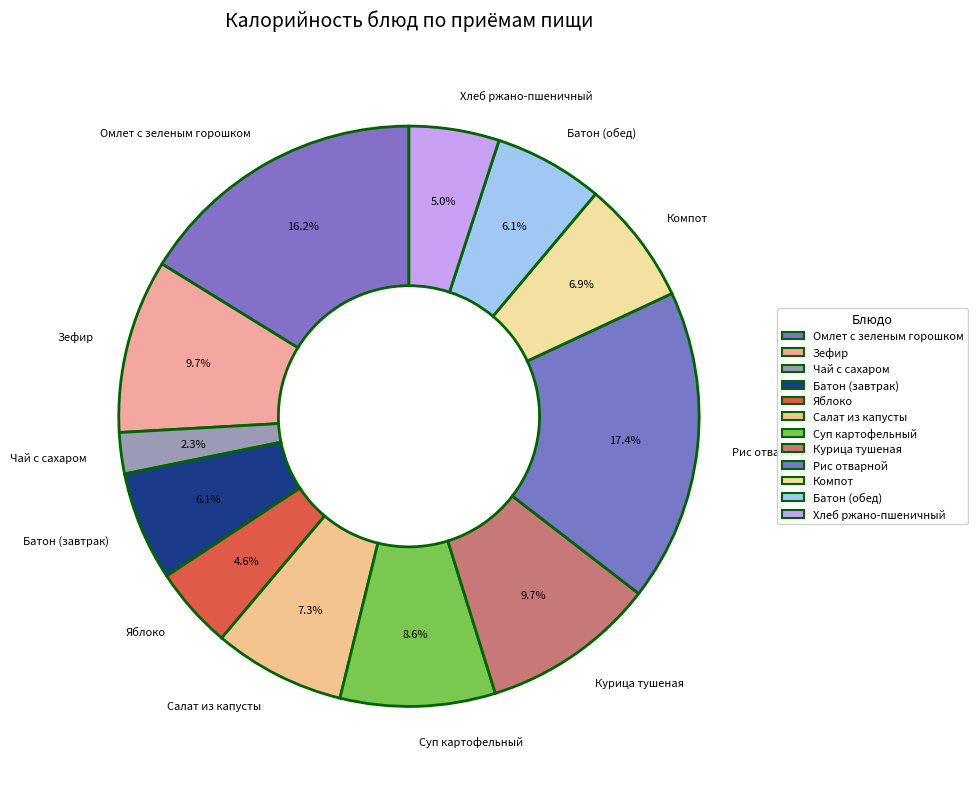

What percentage is NOT represented by Батон (завтрак)?

93.9%